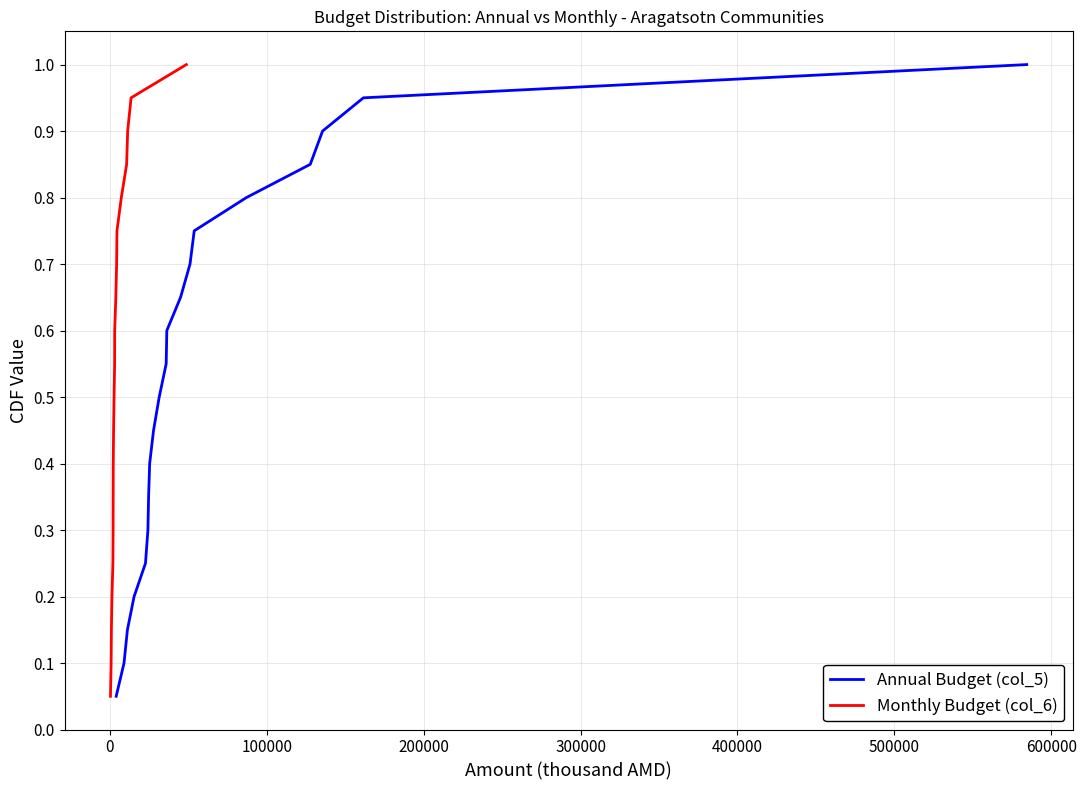

What is the smallest value displayed?

0.1